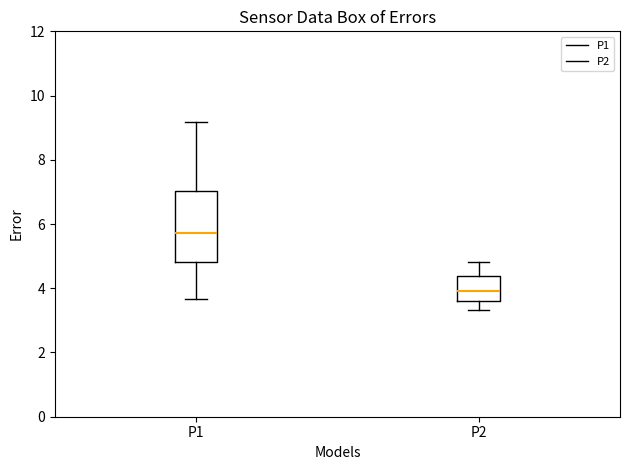

Comparing the boxes themselves (not the whiskers), which one is the tallest?

P1